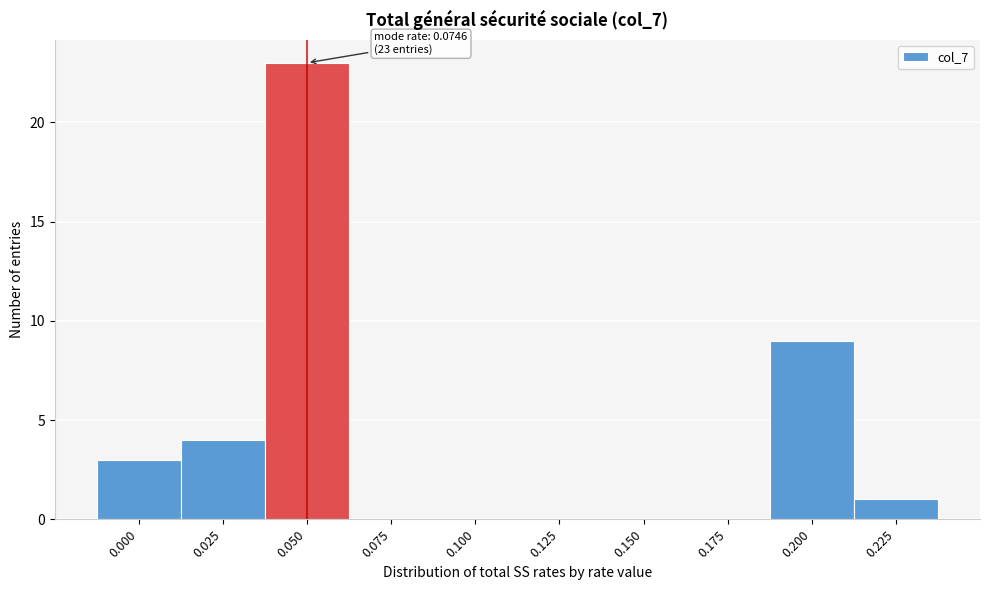

Reading left to right, extract all data points from this chart.

0.000=3	0.025=4	0.050=23	0.075=0	0.100=0	0.125=0	0.150=0	0.175=0	0.200=9	0.225=1